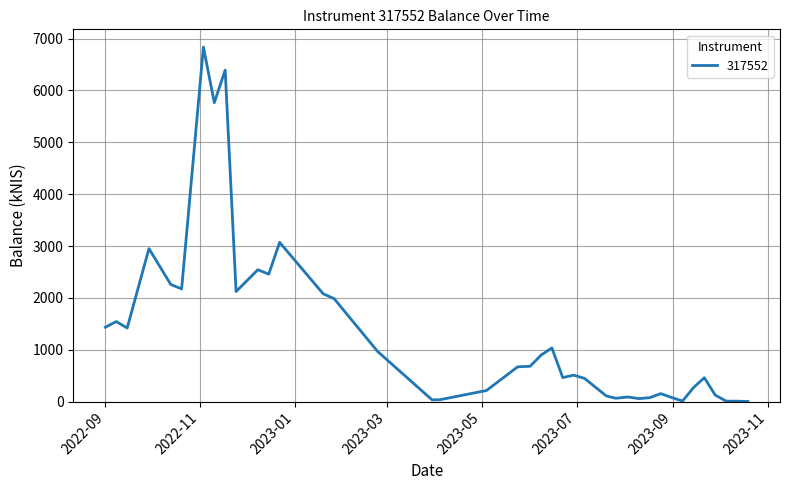

What is the greatest value displayed?

6836.9